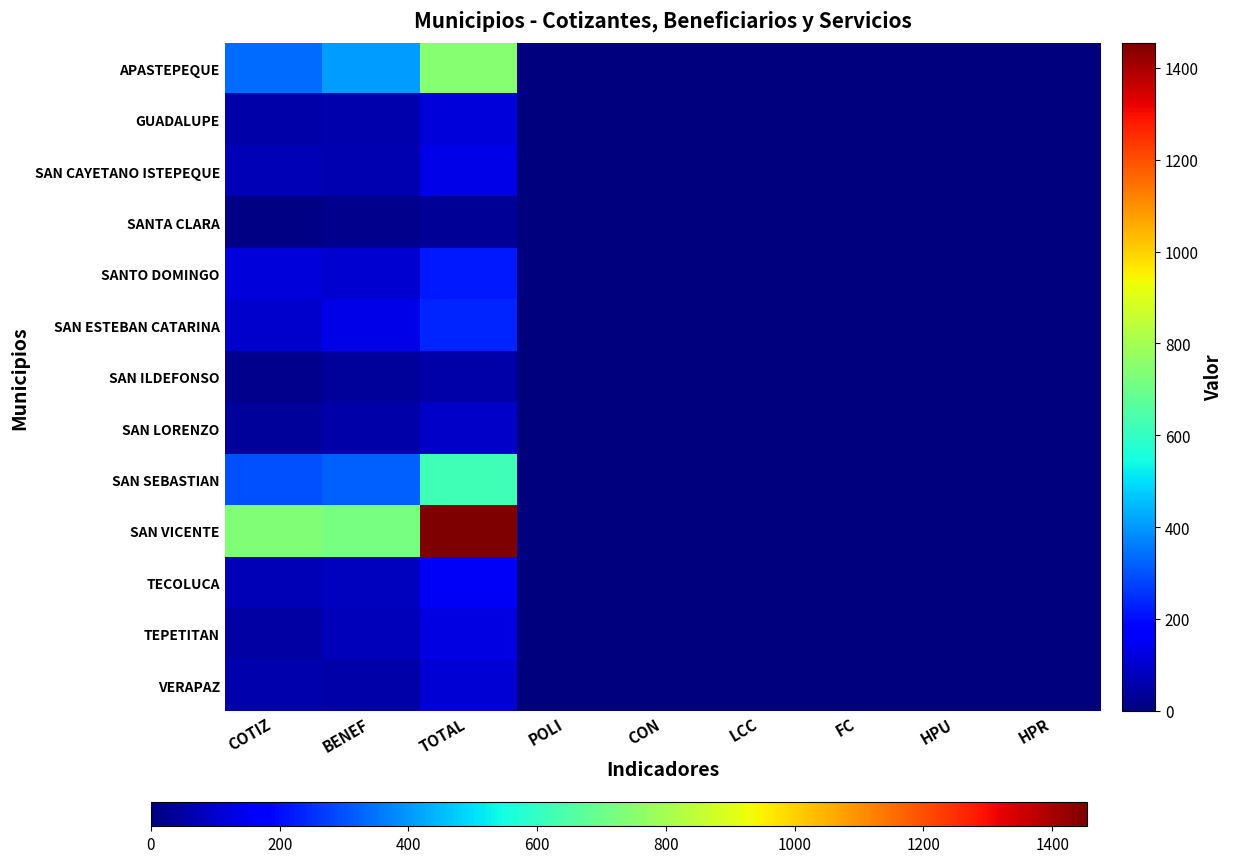

Which series has the largest range (max minus min)?

SAN VICENTE